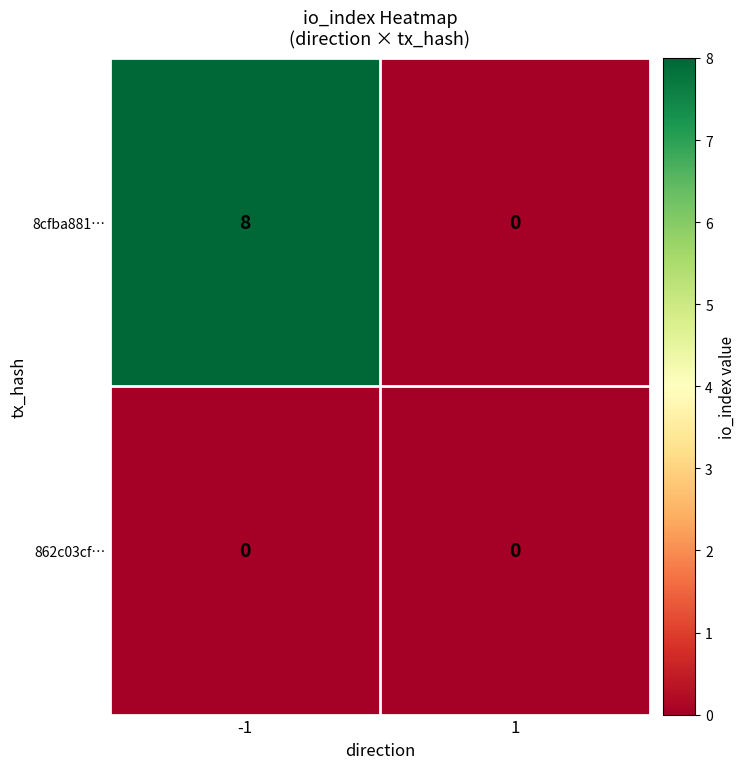

At -1, list the series in order from largest to smallest.

8cfba881…, 862c03cf…